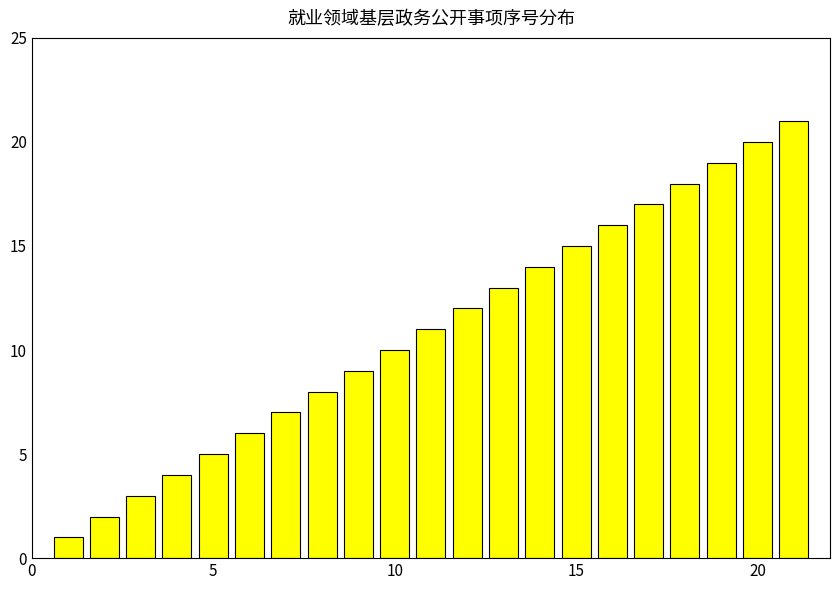

Reading left to right, transcribe all the data shown in this chart.

1	2	3	4	5	6	7	8	9	10	11	12	13	14	15	16	17	18	19	20	21